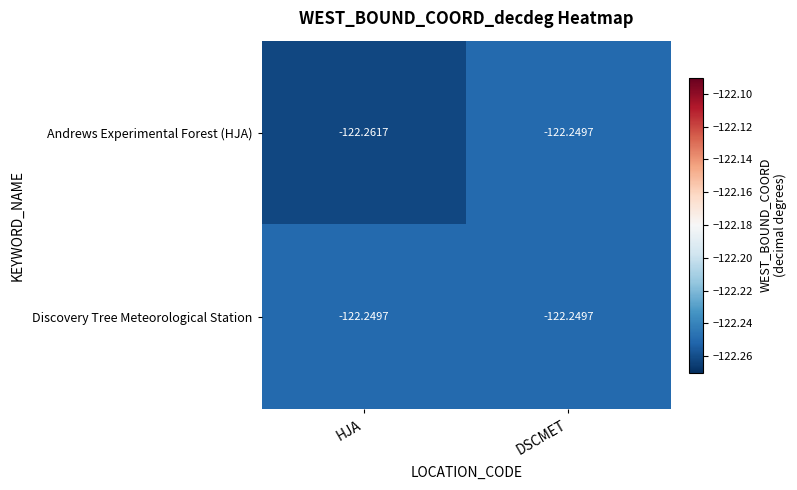

Which series has the largest range (max minus min)?

Andrews Experimental Forest (HJA)